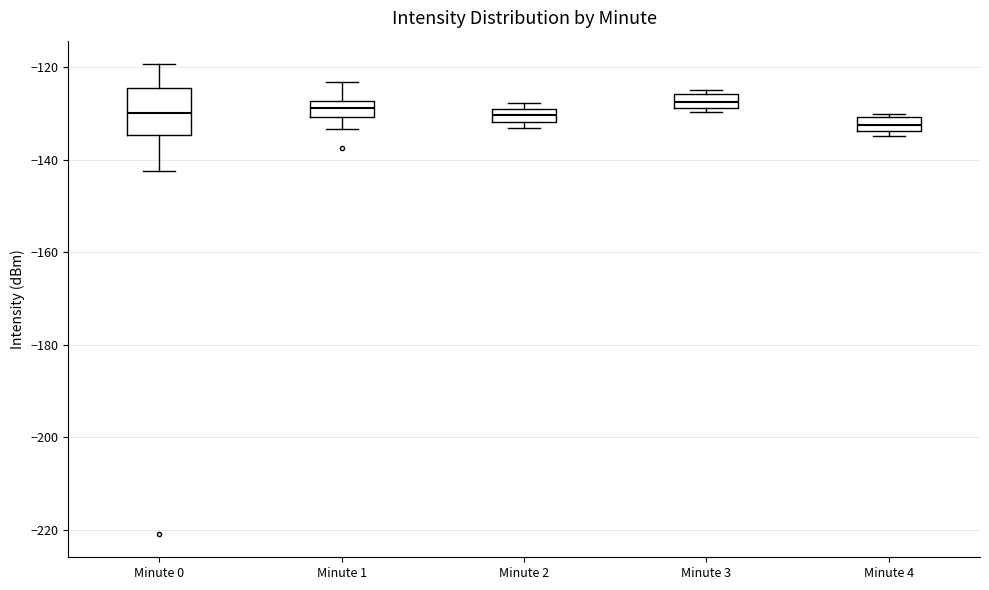

Where does the lower whisker of the box for Minute 0 end on the y-axis? The values are not printed on the chart, so give them approximately, as read against the axis.

-142